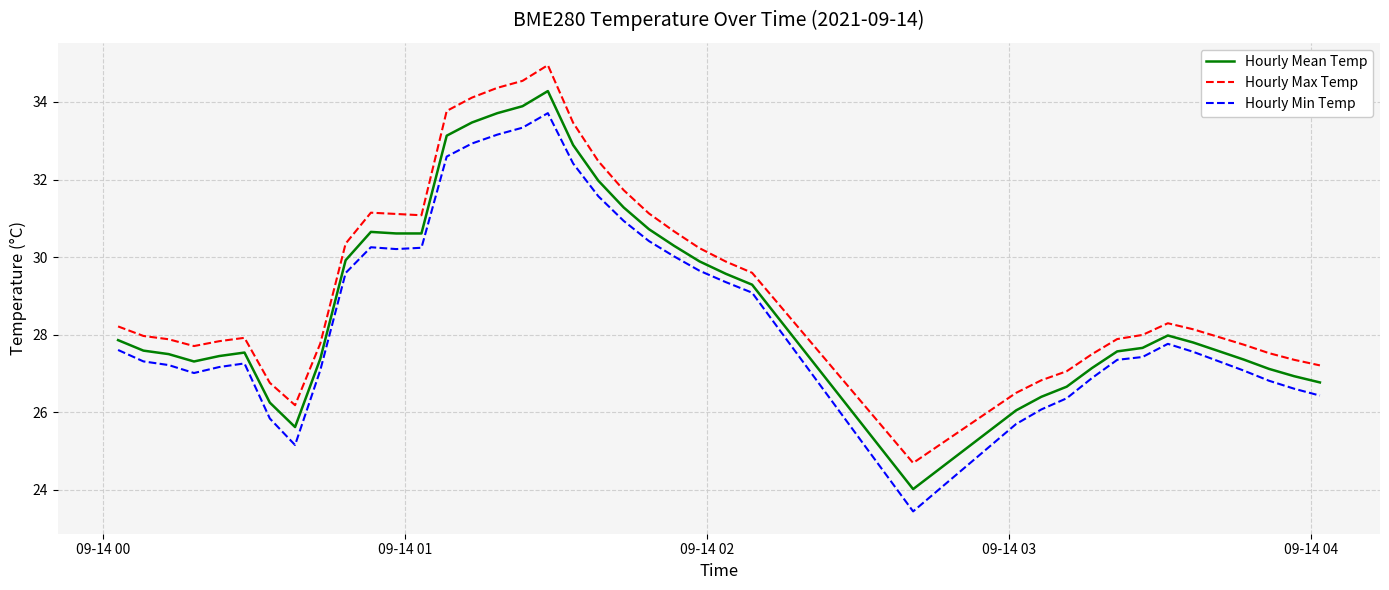

Which series has the largest range (max minus min)?

Hourly Min Temp